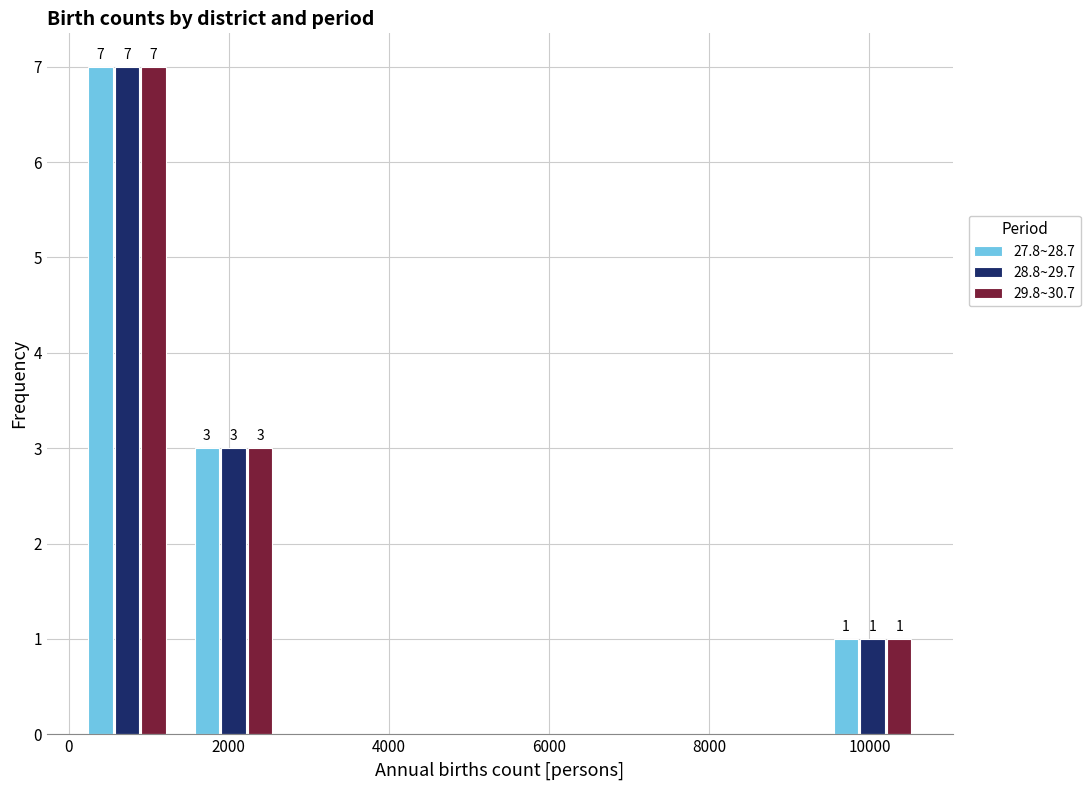

In the 28.8~29.7 series, which range on the x-axis has the tallest bar?

0 to 1400